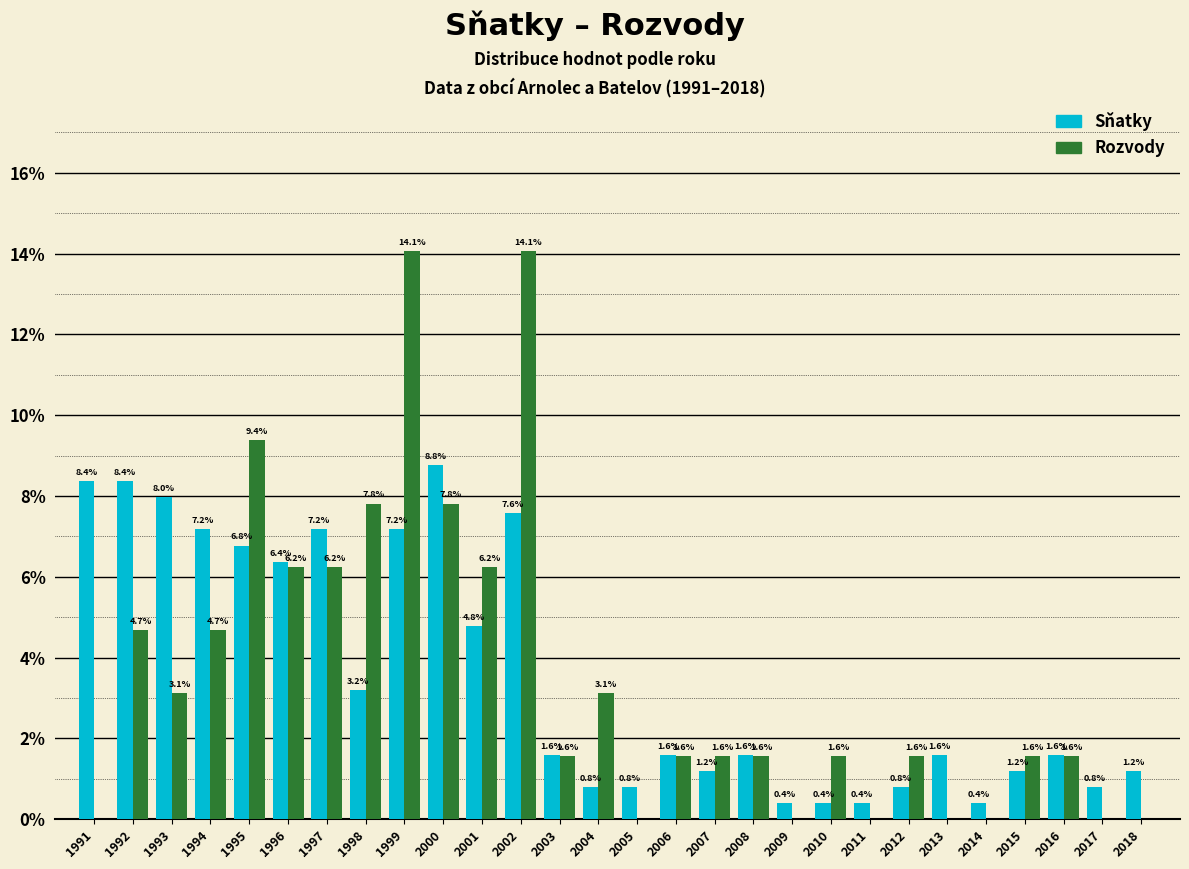

Is it true that Rozvody equals 0.6 at 2015?

False